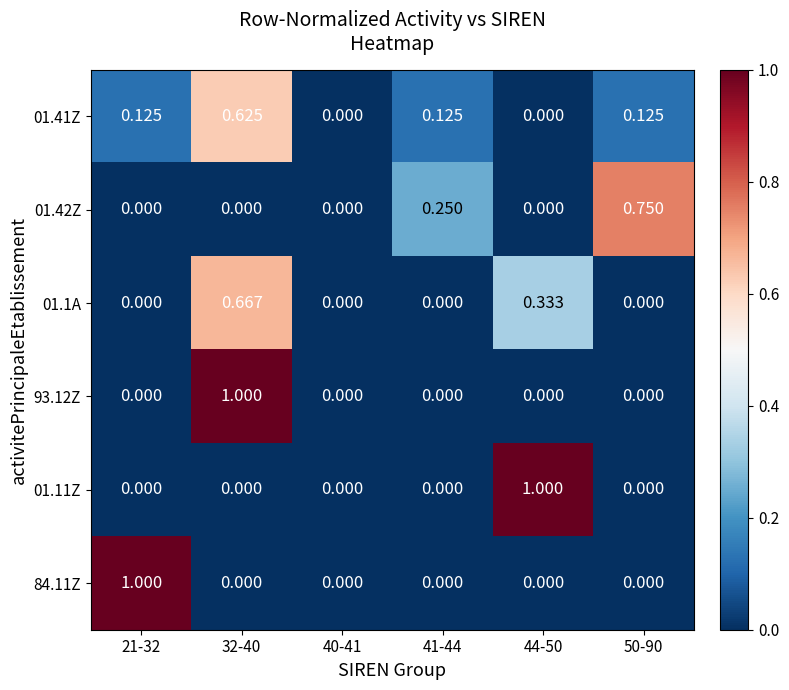

What is the total value across all series at 50-90?

0.9